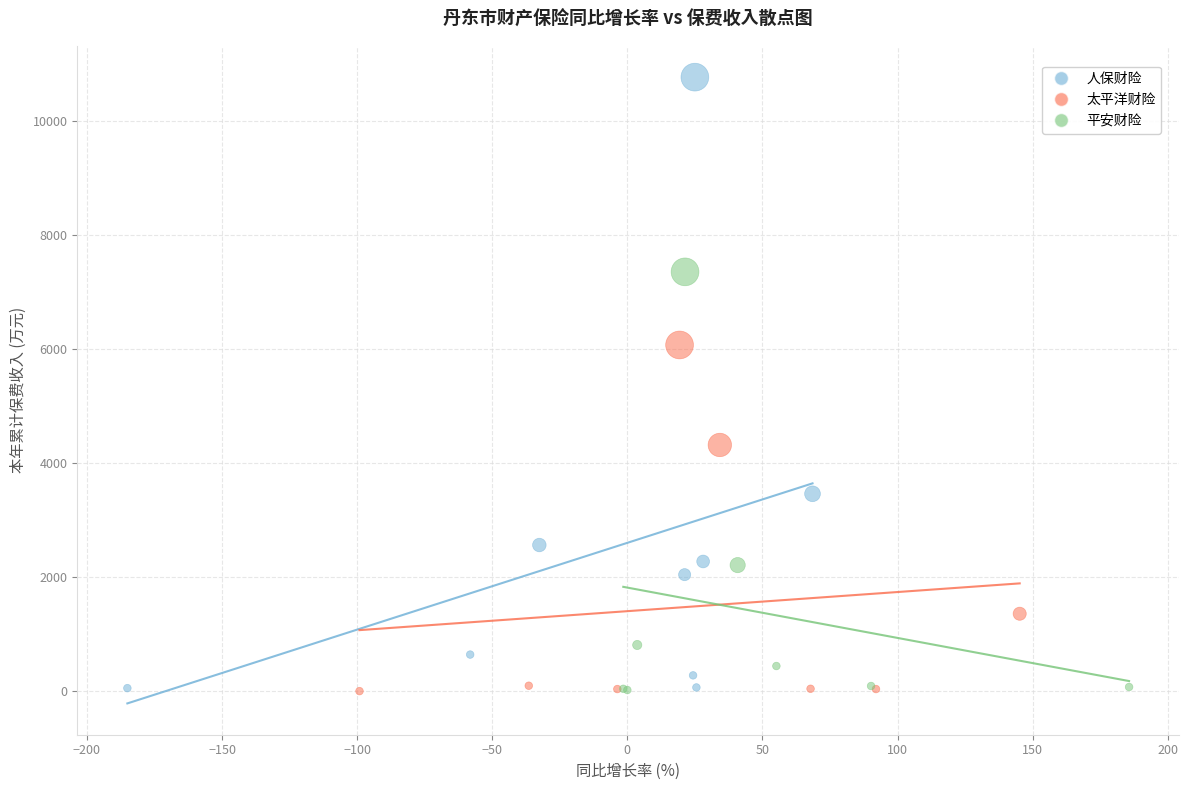

Which series reaches the maximum Y coordinate?

人保财险